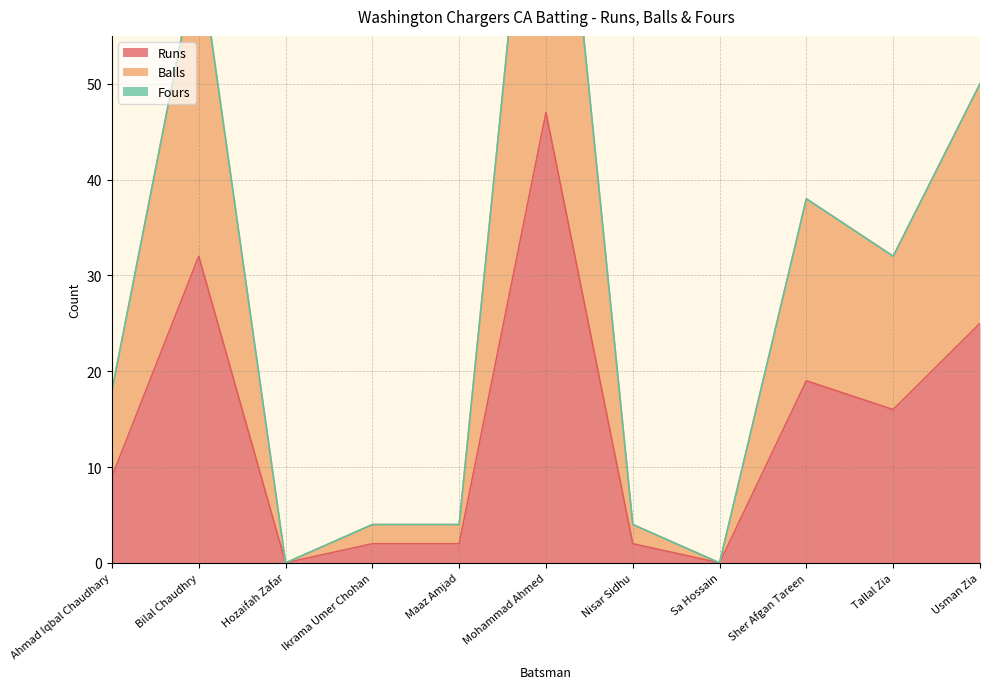

Which series has the widest spread of values?

Balls